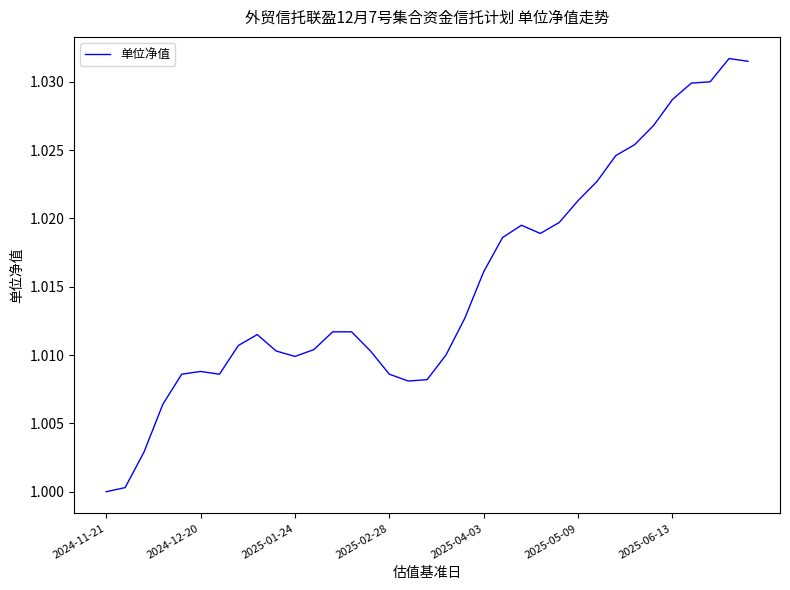

How many lines are shown in the chart?

1